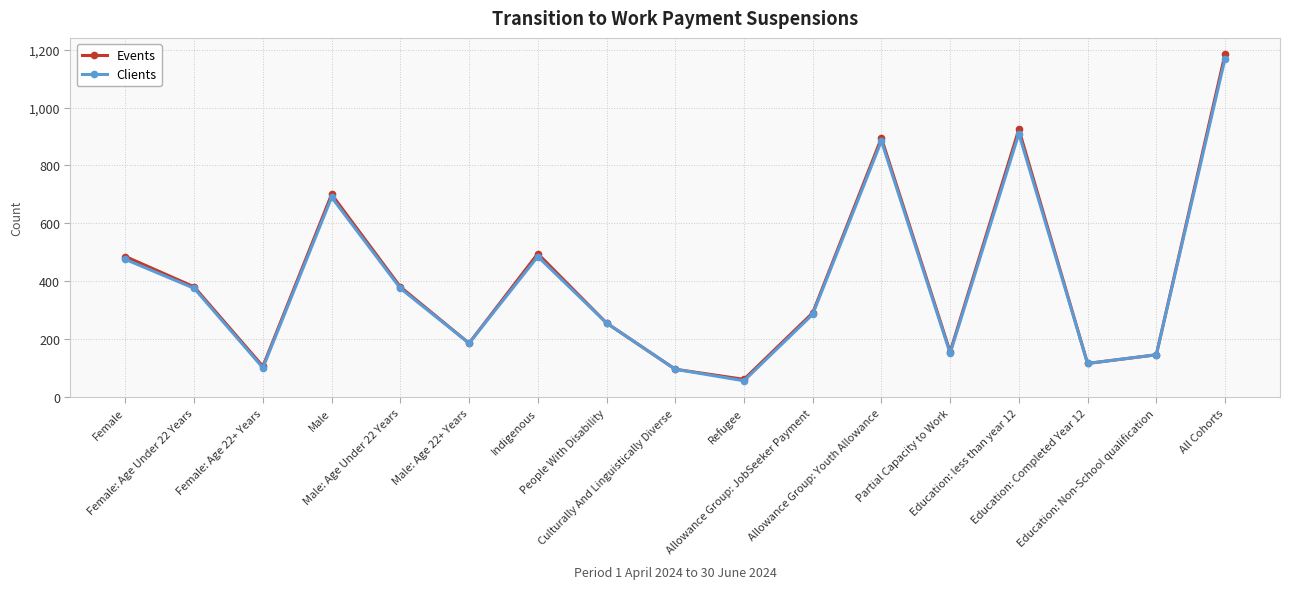

How many interior local peaks does the Events series have?

4